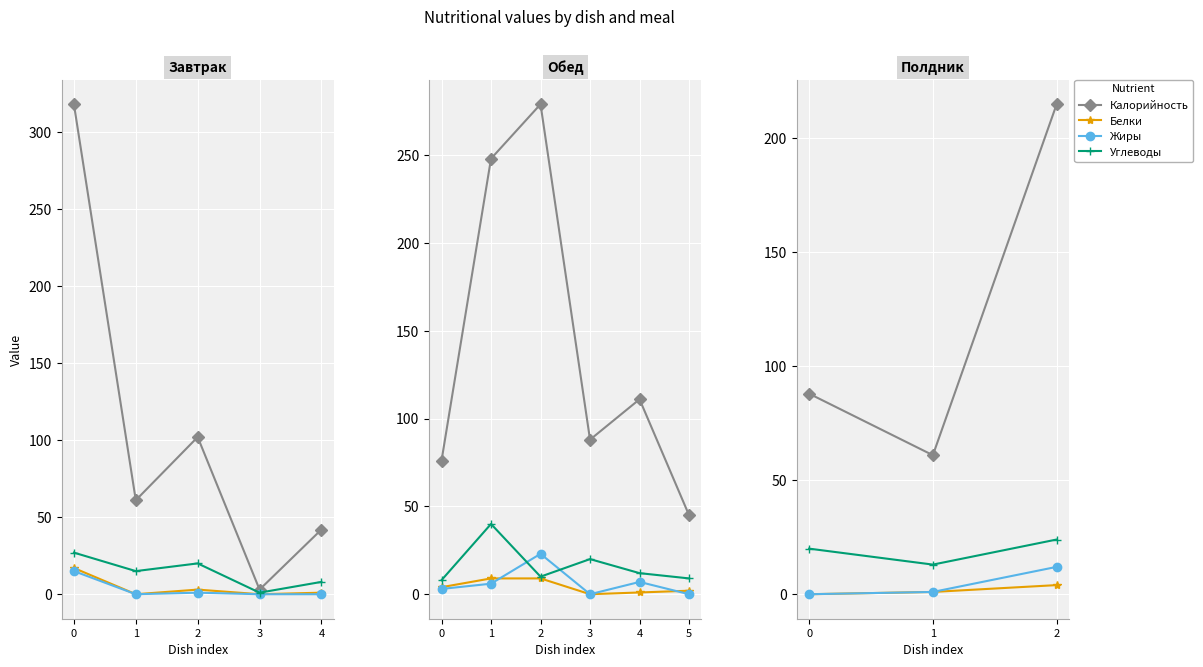

What is the total value across all series at 1?

76